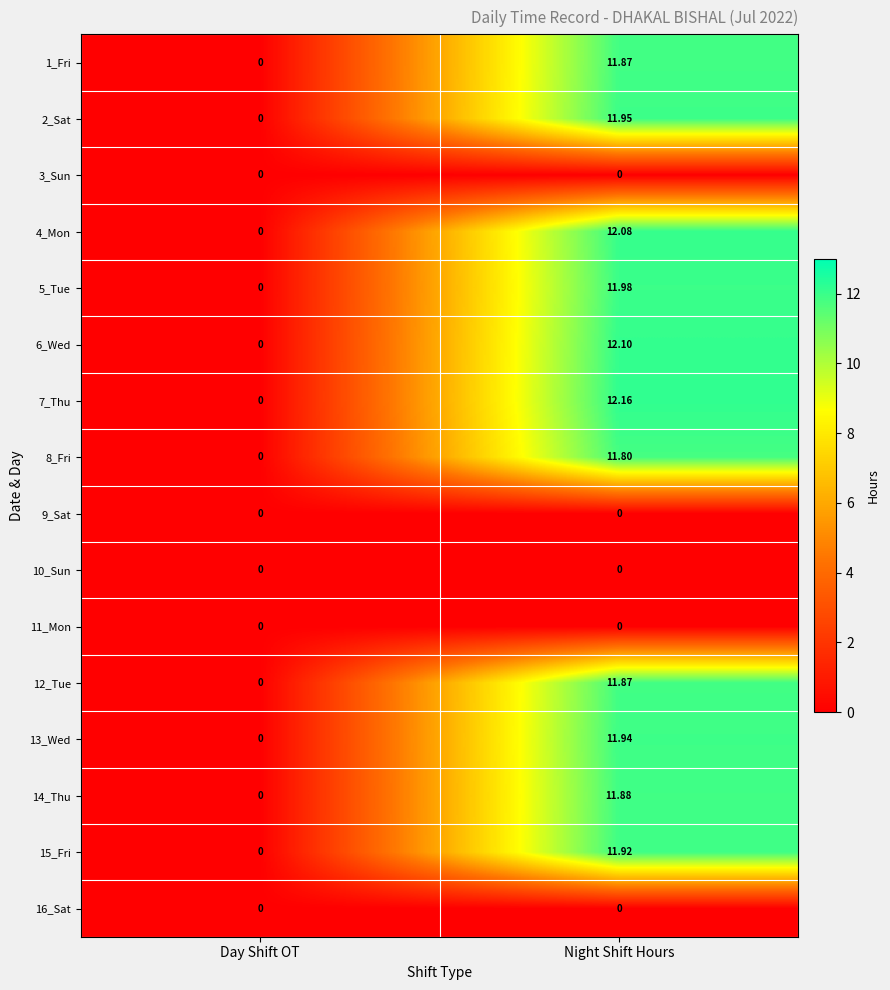

What is the total value across all series at Night Shift Hours?

131.6